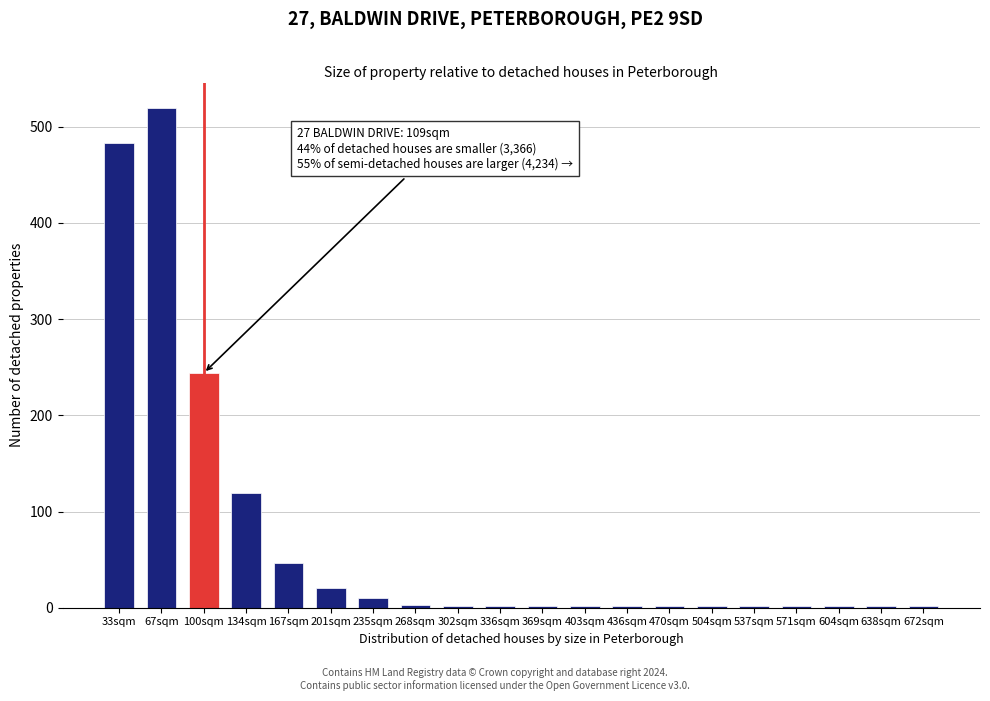

What is the maximum value shown in the chart?

520